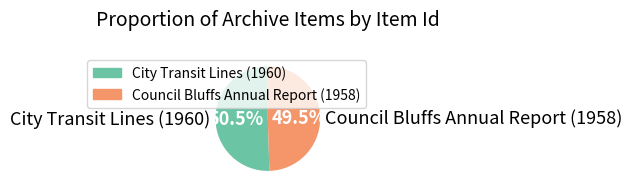

How many segments does this pie chart have?

2